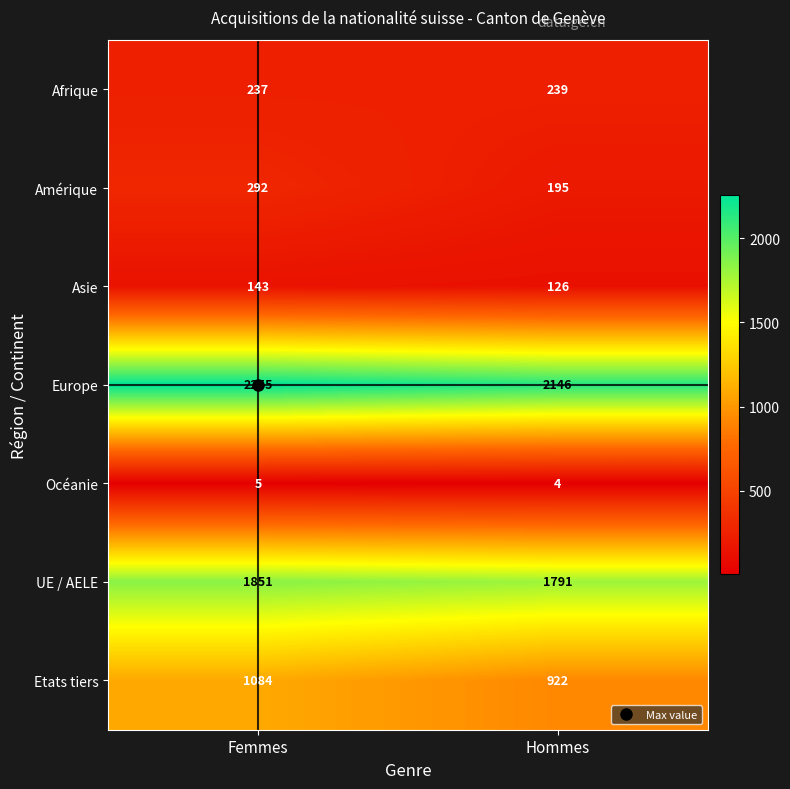

What is the approximate value of Afrique at Hommes?

239